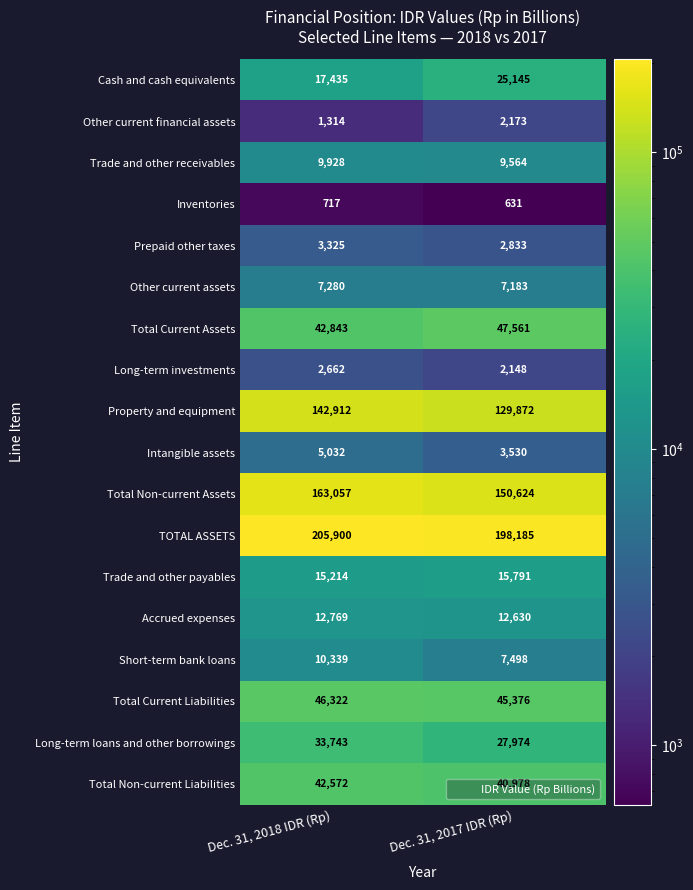

What is the sum of the Property and equipment values at Dec. 31, 2017 IDR (Rp) and Dec. 31, 2018 IDR (Rp)?

272784